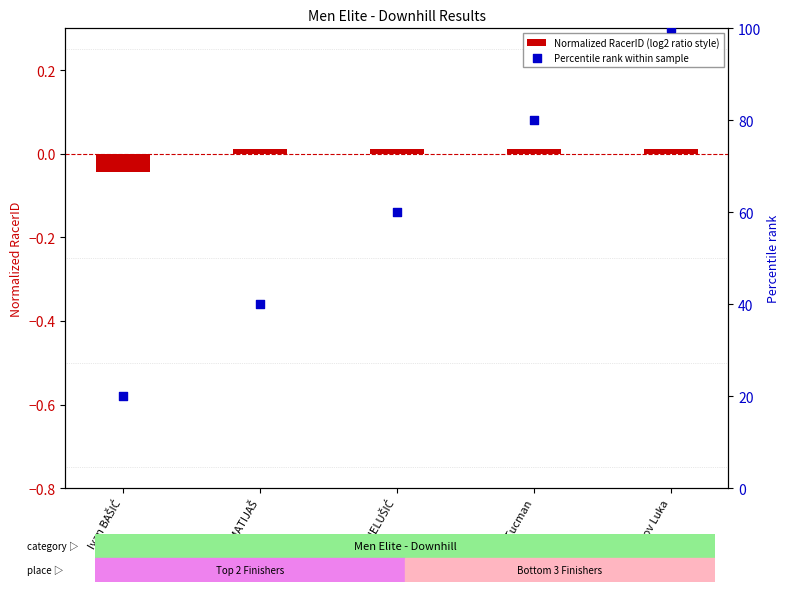

Which series has the largest total across all categories?

Percentile rank within sample